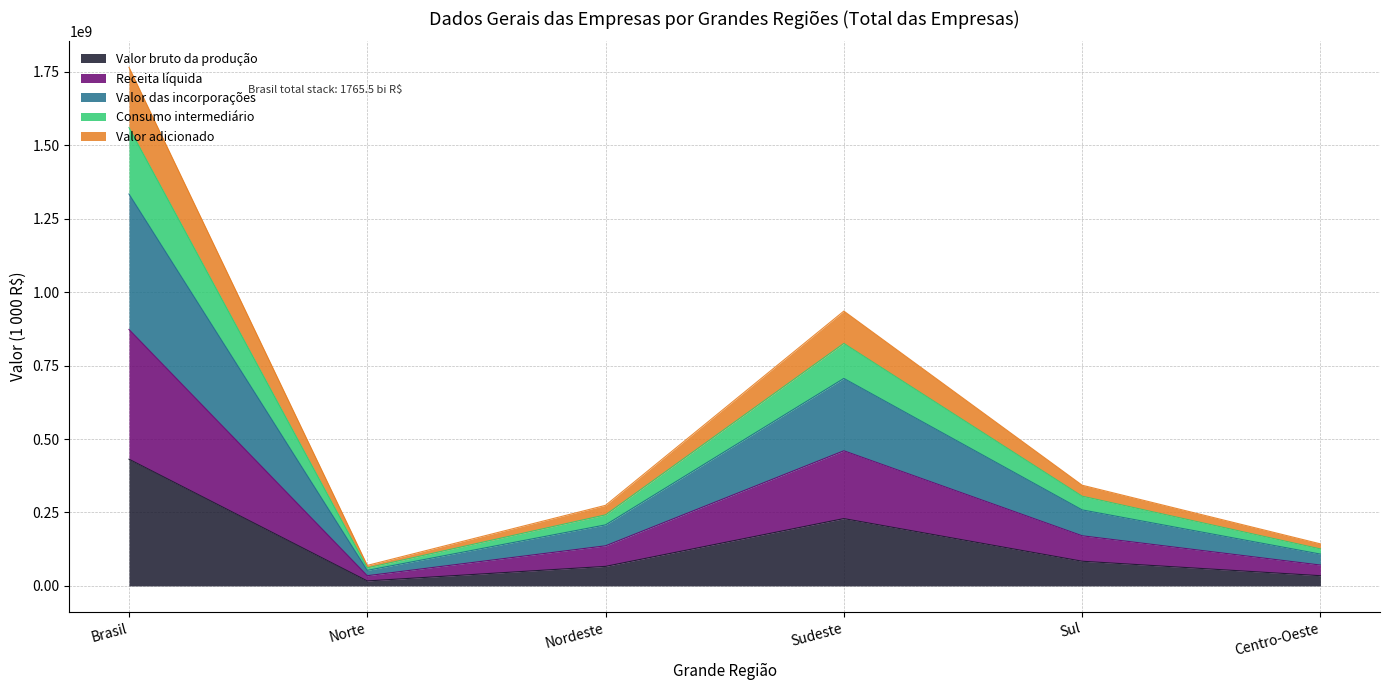

True or false: Valor adicionado and Consumo intermediário cross at least once.

False